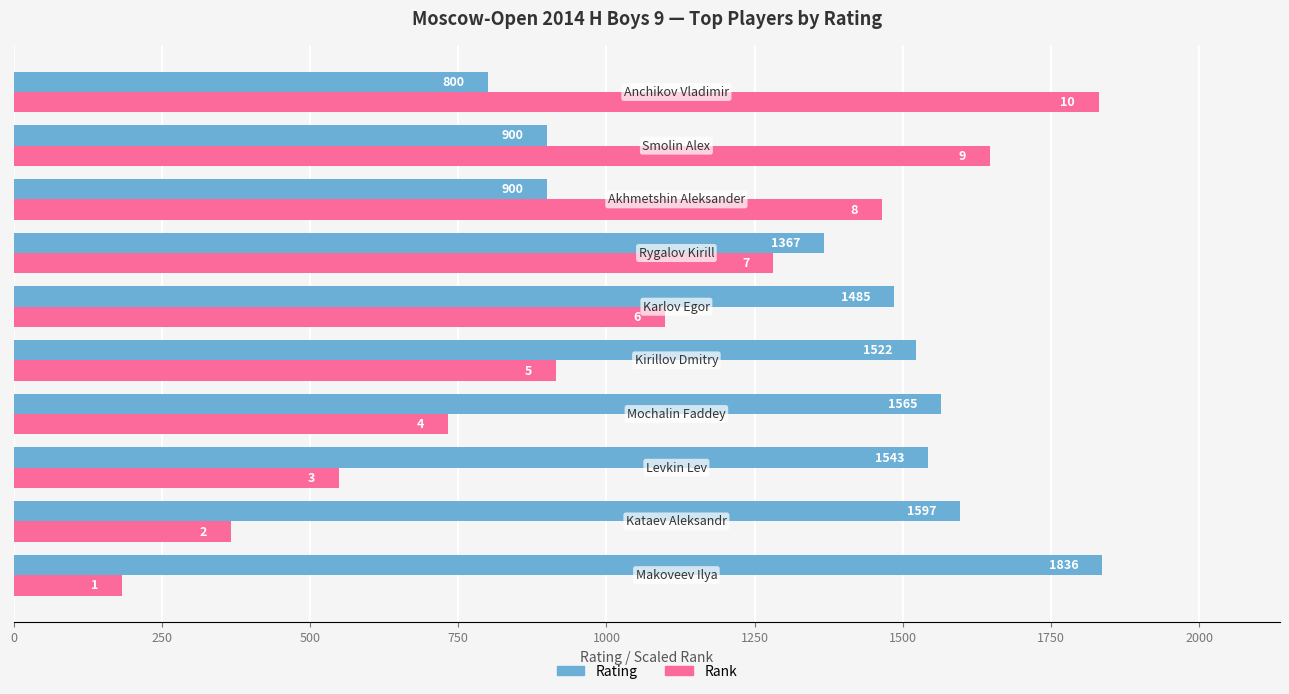

What is the minimum value shown in the chart?

183